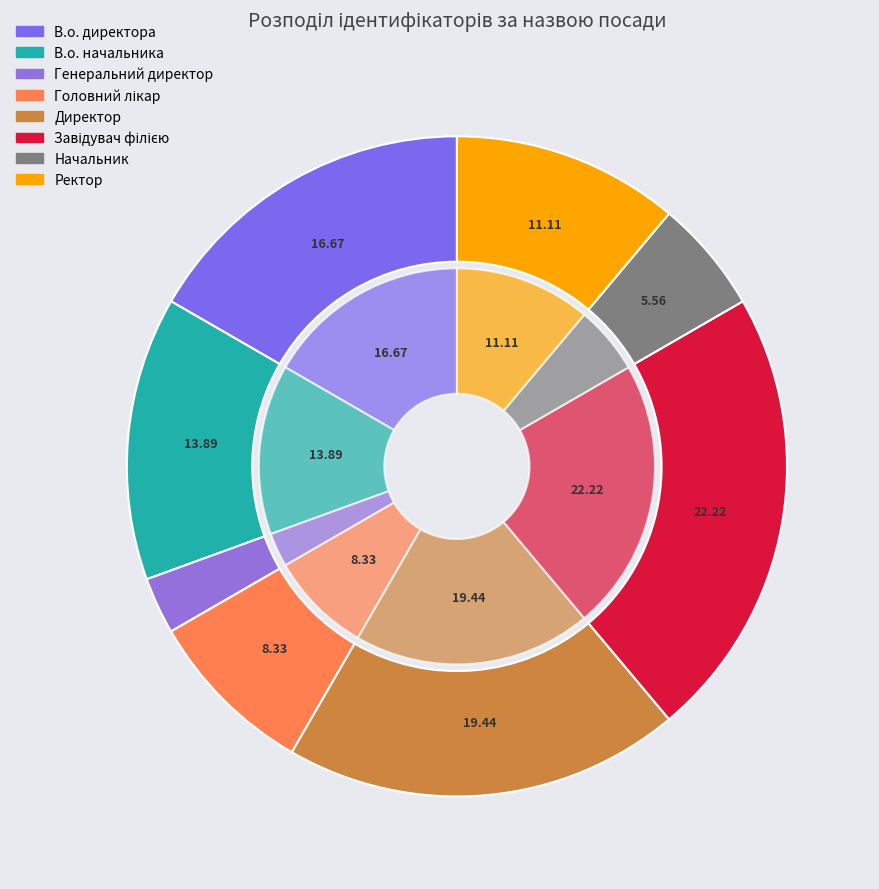

What is the smallest slice in the pie chart?

Генеральний директор